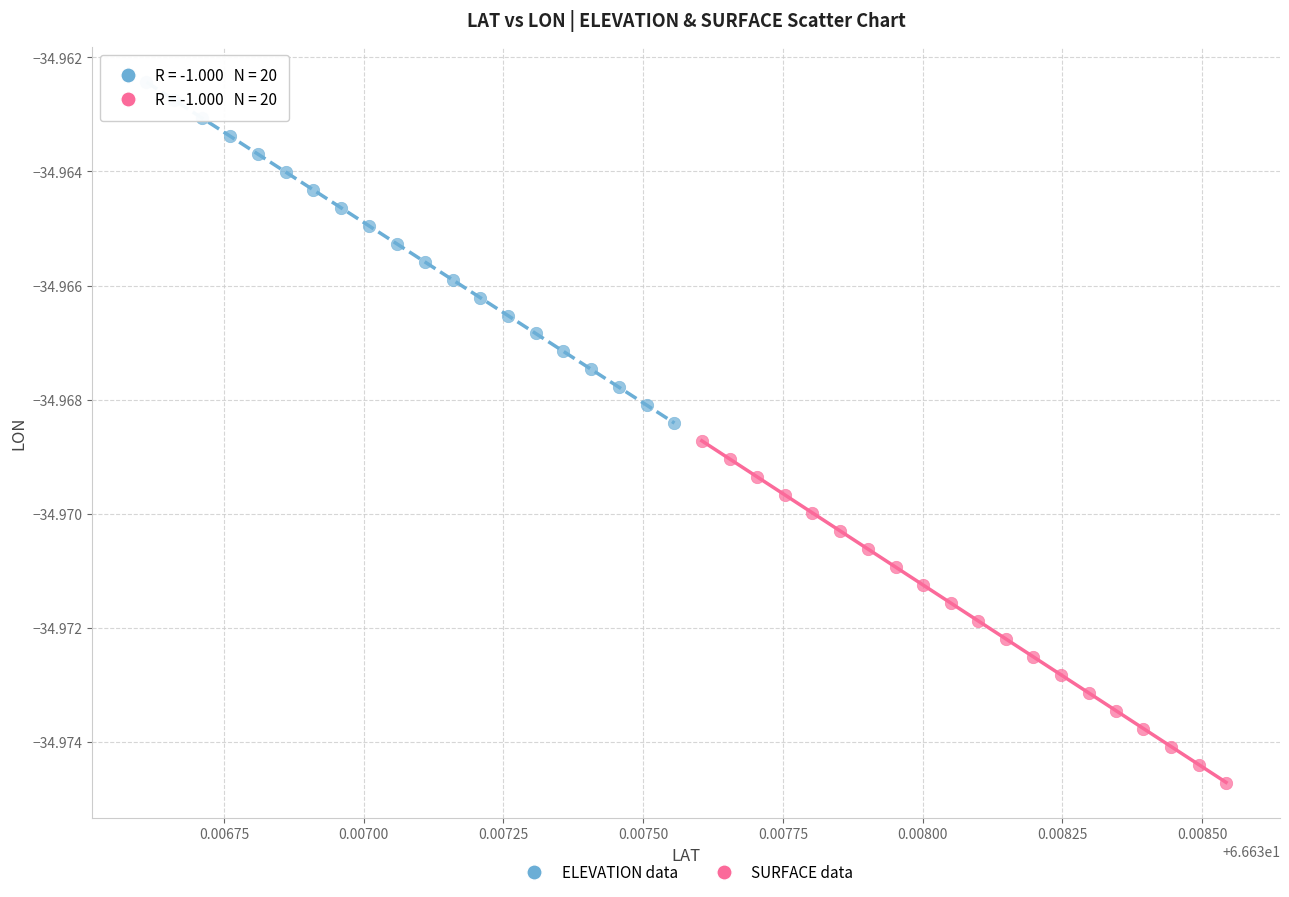

Which series reaches the maximum Y coordinate?

ELEVATION data